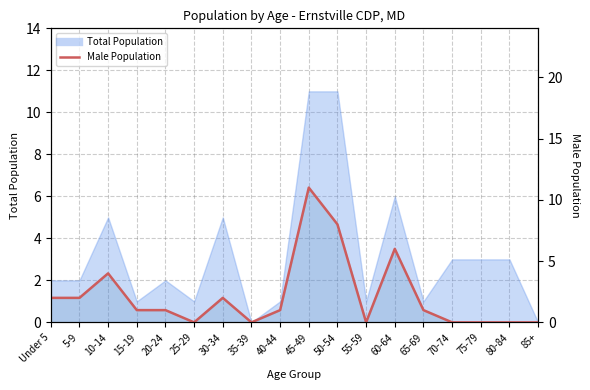

Where does the data first go above 1?

Under 5